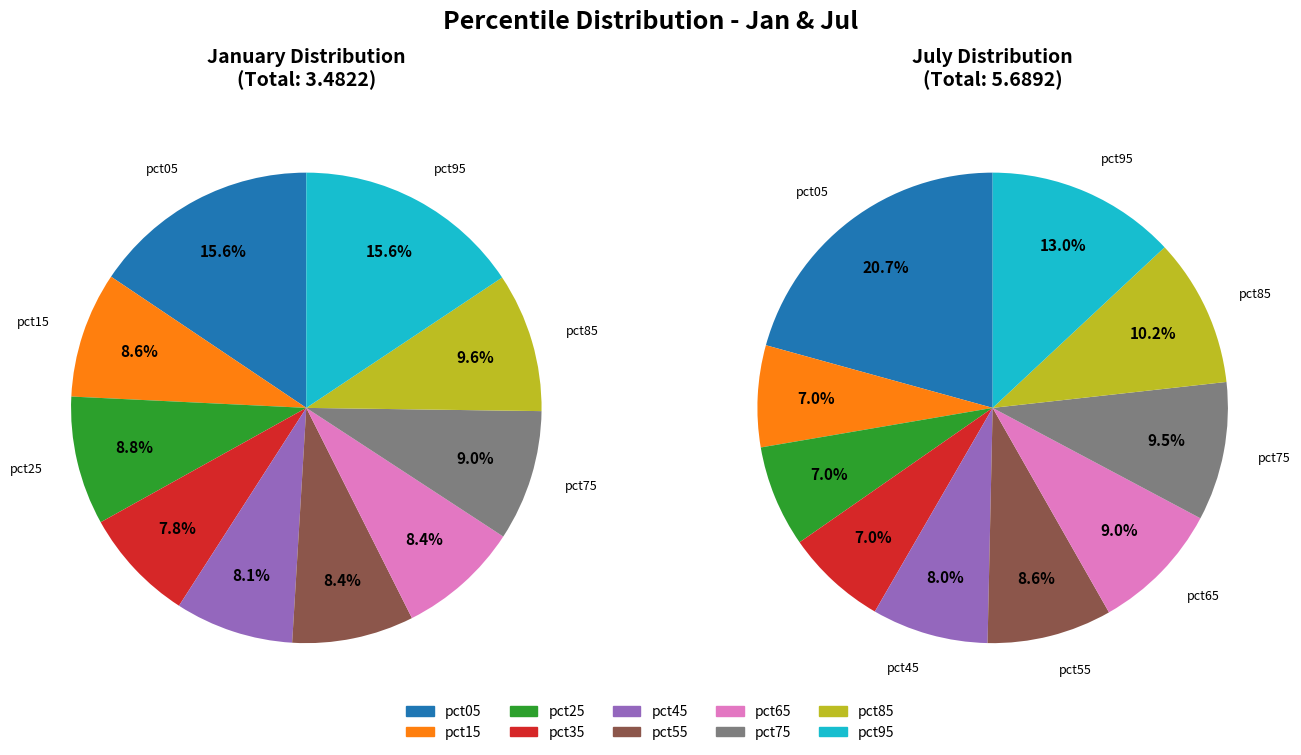

How many slices are in this pie chart?

10